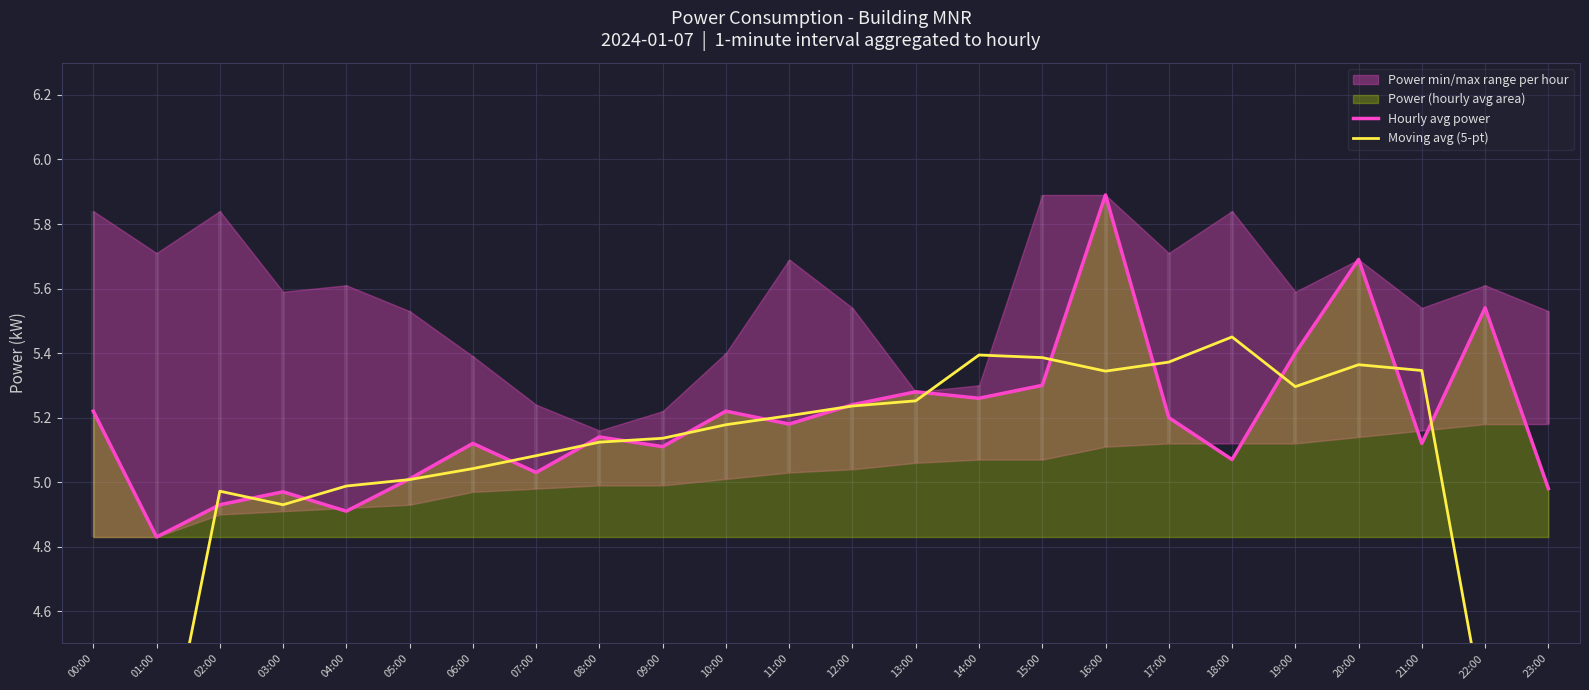

The value of Moving avg (5-pt) at 11:00 is 5.2. True or false?

True